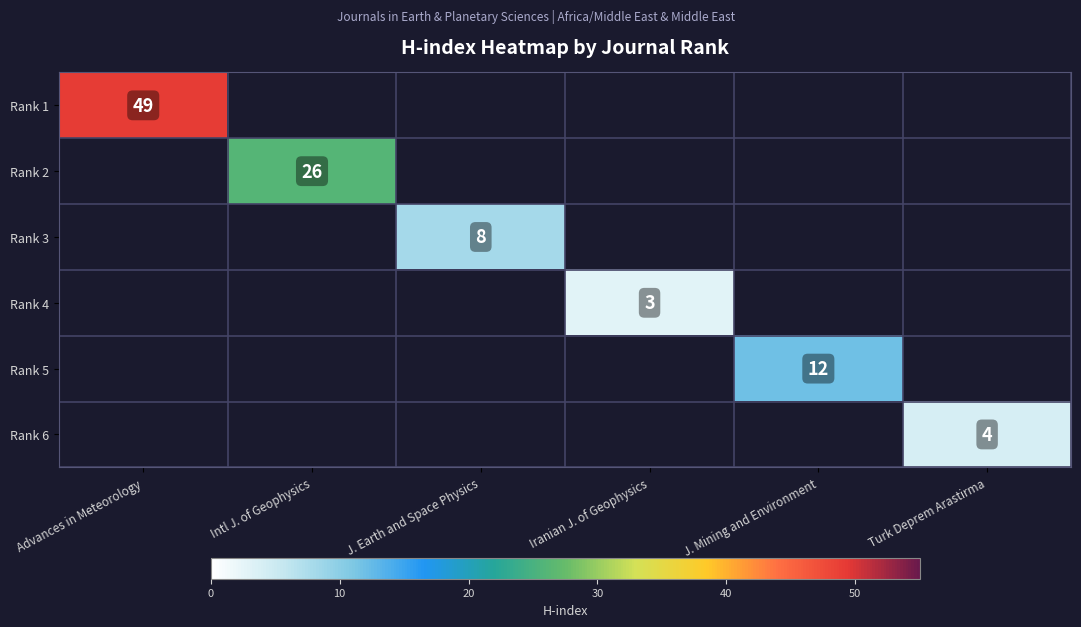

The value of Rank 5 at J. Mining and Environment is 12. True or false?

True